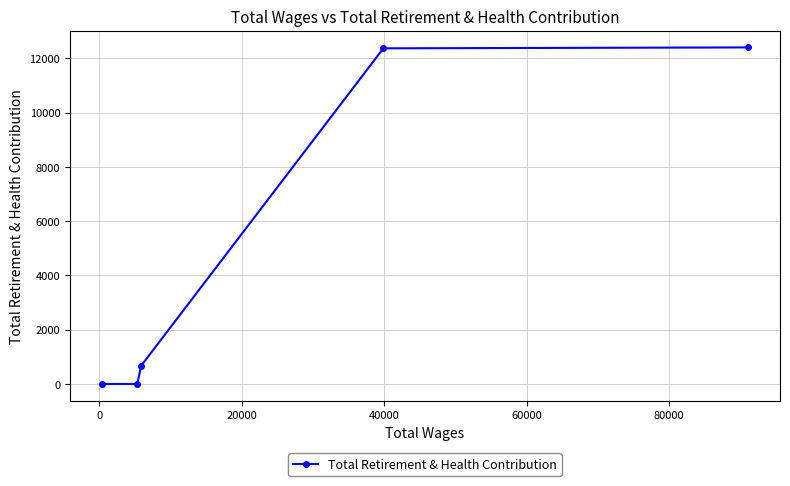

What is the maximum value shown in the chart?

12403